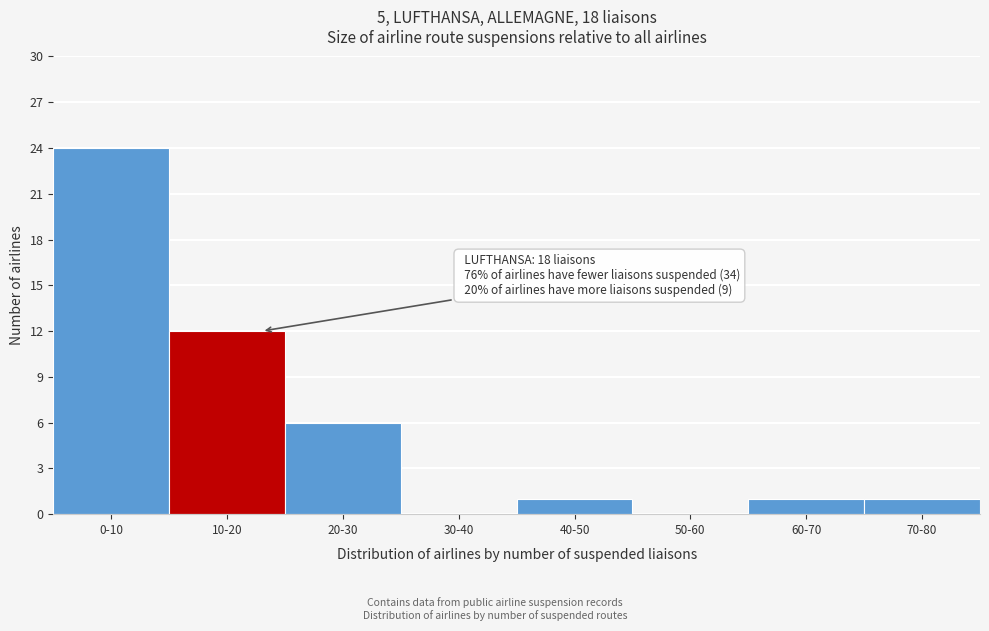

Reading left to right, transcribe all the data shown in this chart.

0-10=24	10-20=12	20-30=6	30-40=0	40-50=1	50-60=0	60-70=1	70-80=1